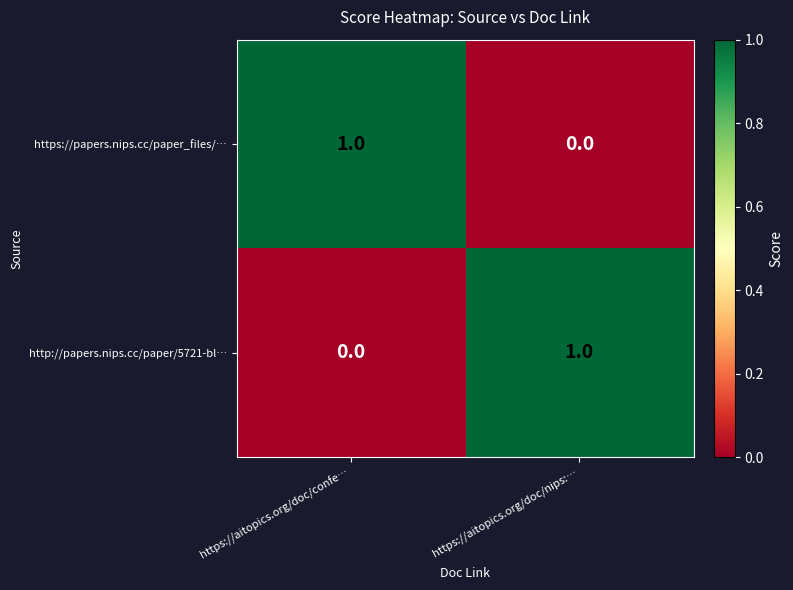

Reading left to right, transcribe all the data shown in this chart.

https://papers.nips.cc/paper_files/…: https://aitopics.org/doc/confe…=1	https://aitopics.org/doc/nips:…=0
http://papers.nips.cc/paper/5721-bl…: https://aitopics.org/doc/confe…=0	https://aitopics.org/doc/nips:…=1